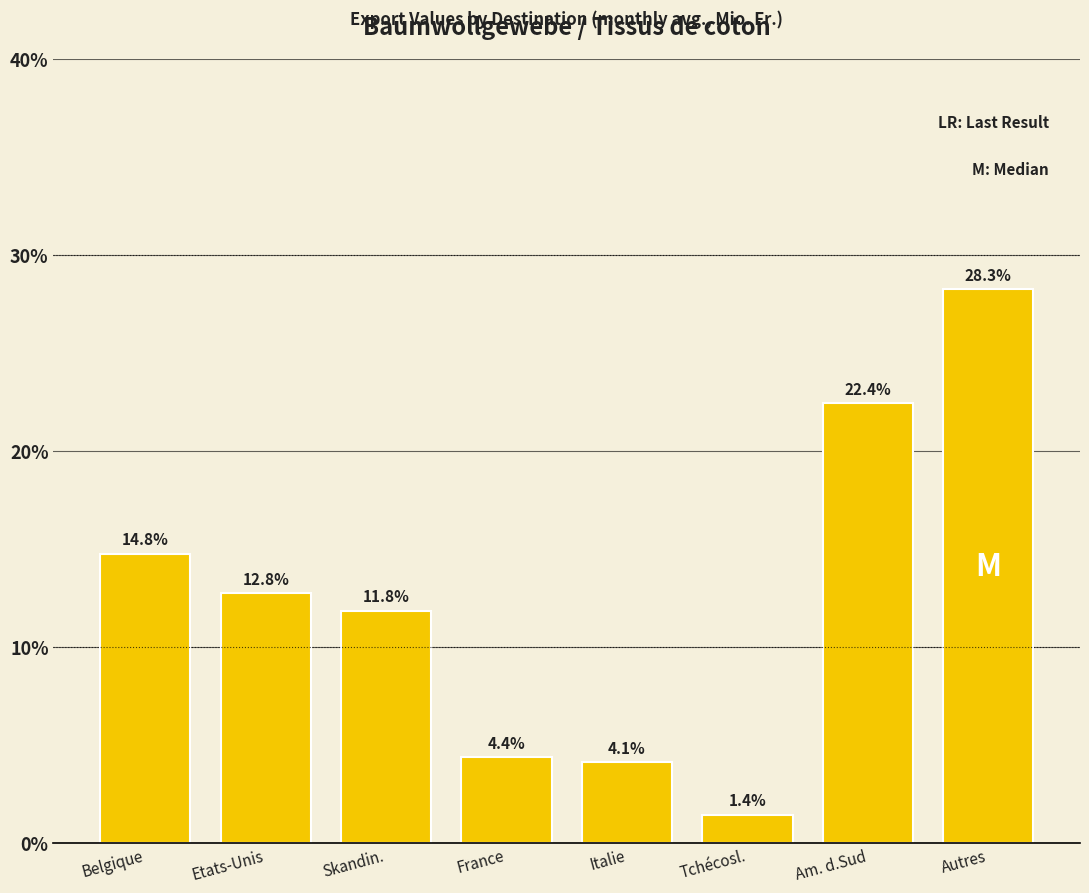

Reading right to left, what are all the values shown in this chart?

Autres=28.3	Am. d.Sud=22.4	Tchécosl.=1.4	Italie=4.1	France=4.4	Skandin.=11.8	Etats-Unis=12.8	Belgique=14.8